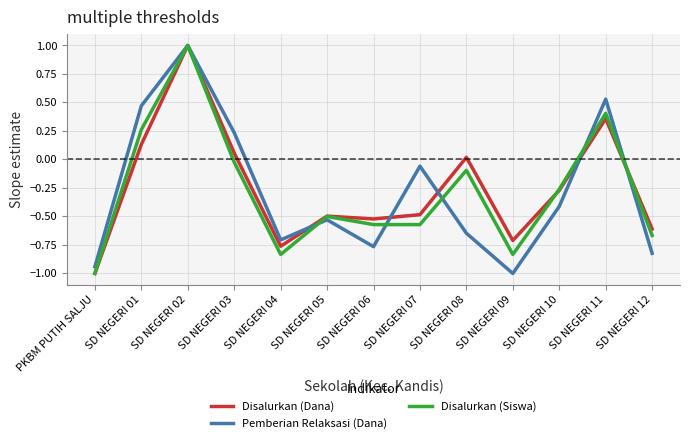

True or false: Disalurkan (Dana) and Disalurkan (Siswa) cross at least once.

True